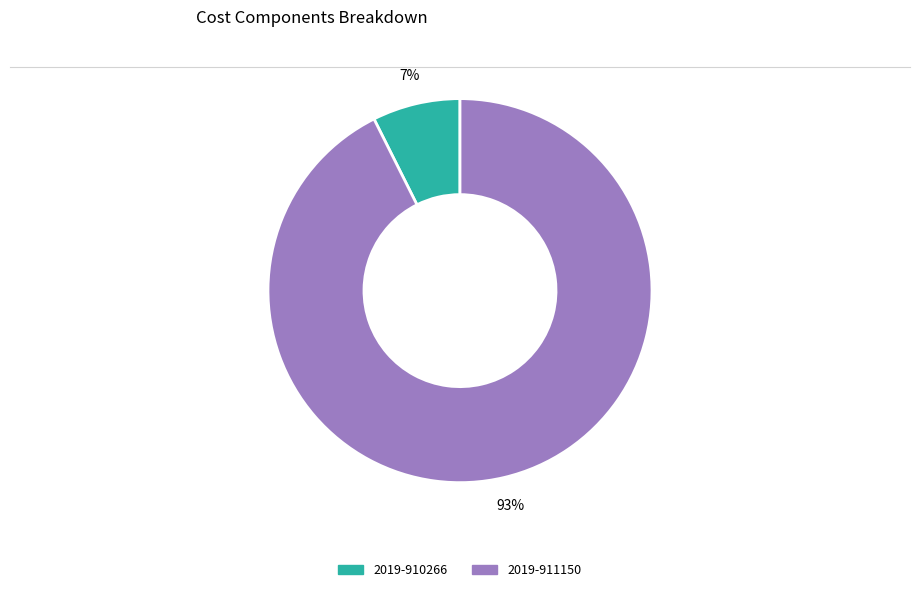

What is the smallest slice in the pie chart?

2019-910266